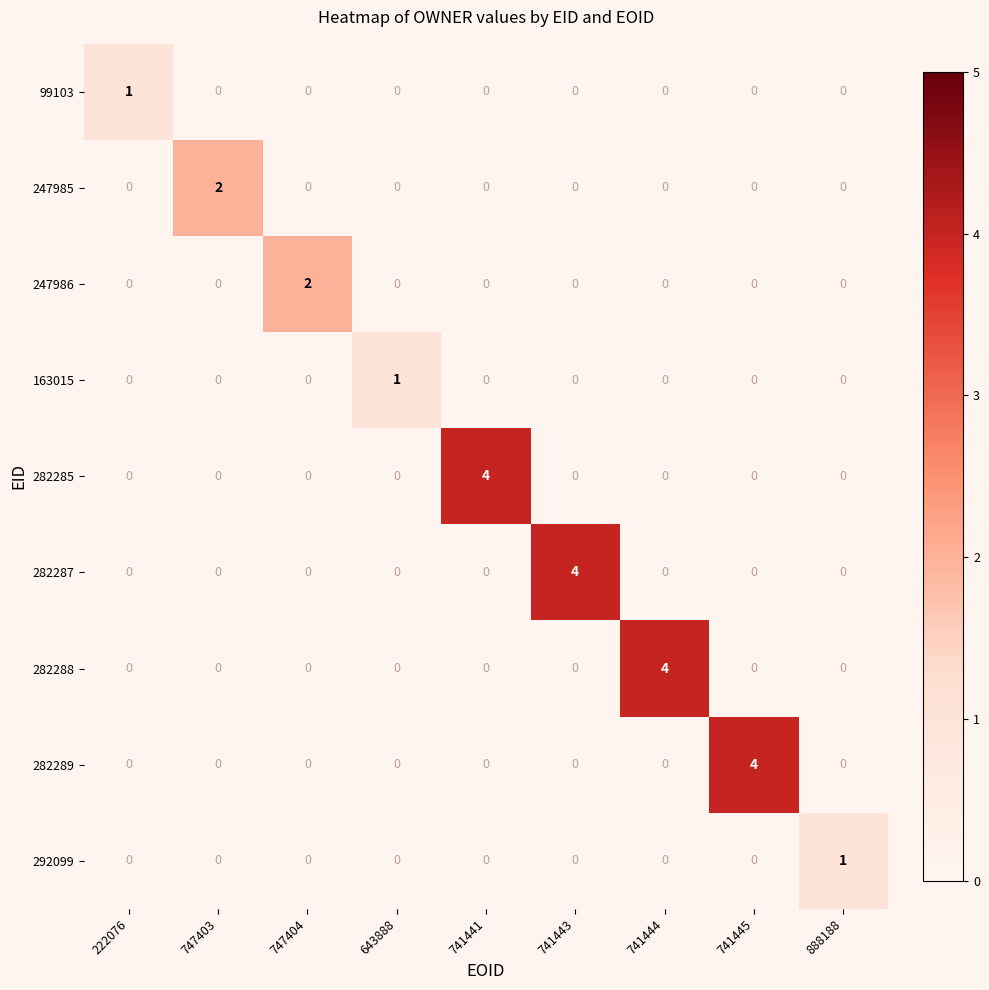

How many values in the 292099 series exceed 0?

1